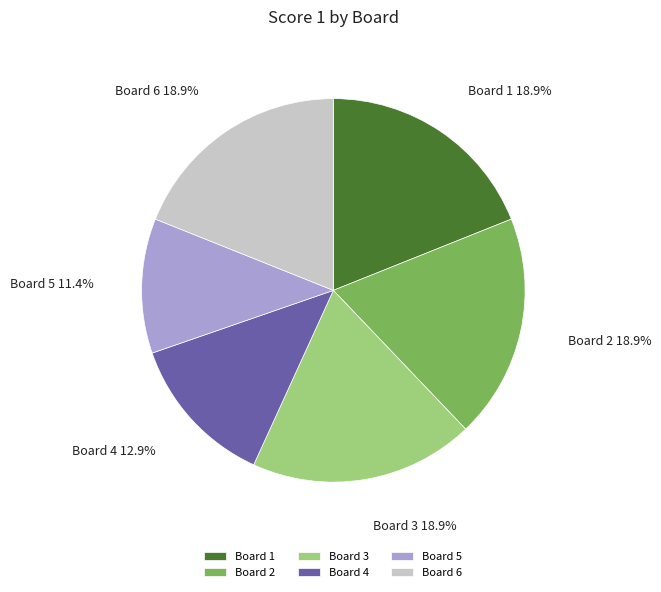

True or false: Board 5 accounts for 23% of the total.

False